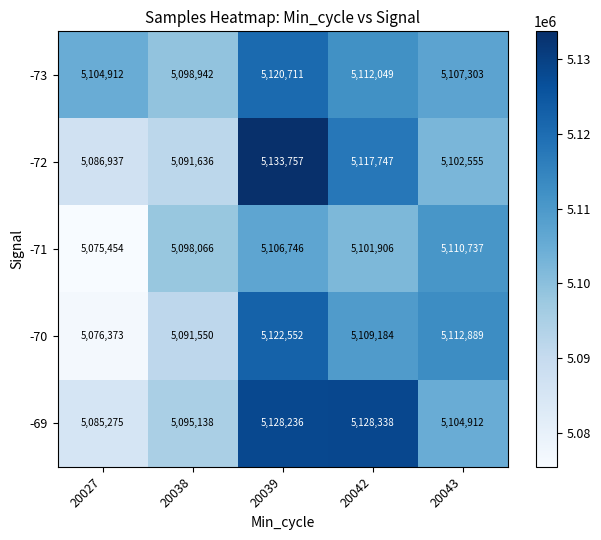

What is the spread (max minus min) of values at 20039?

27011